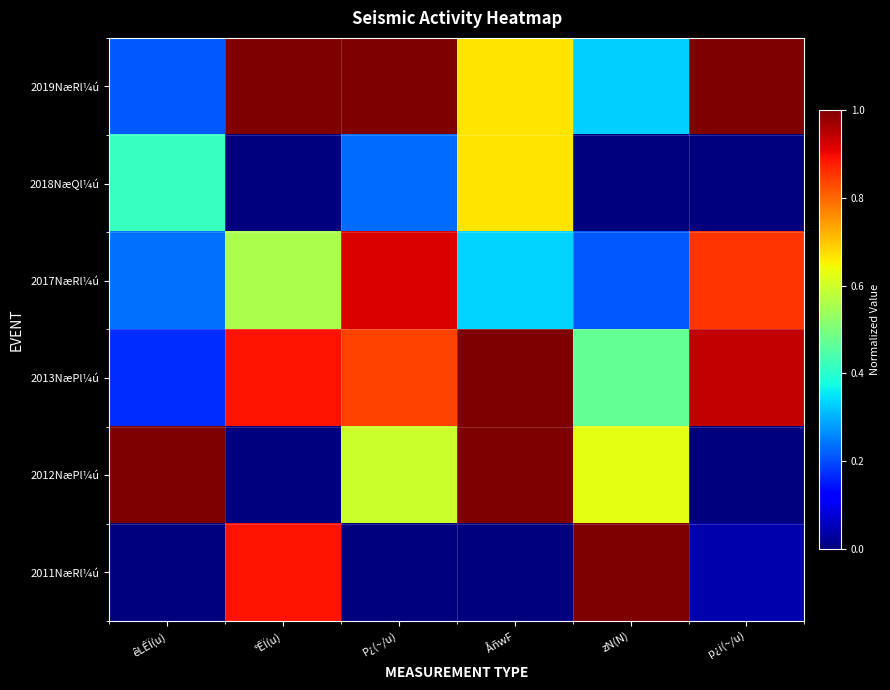

Between êLÊÏ(u) and P¿(~/u), which series saw the biggest shift?

2019NæRl¼ú